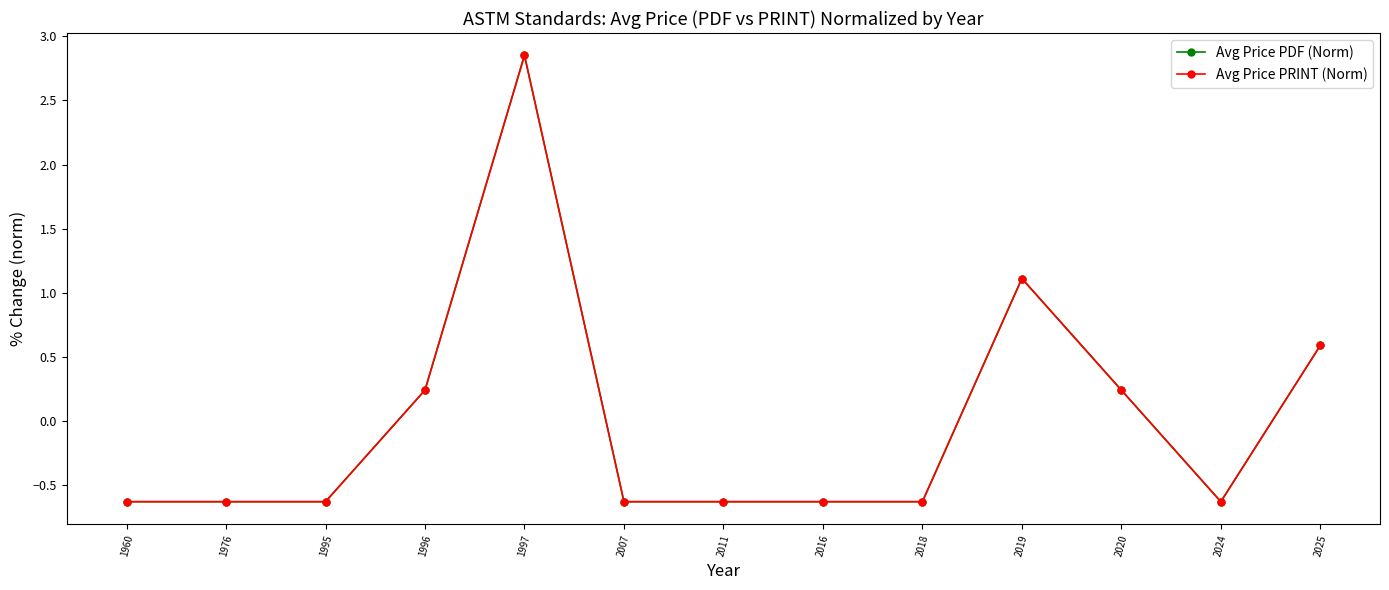

Is this an area chart (filled region under the line)?

No